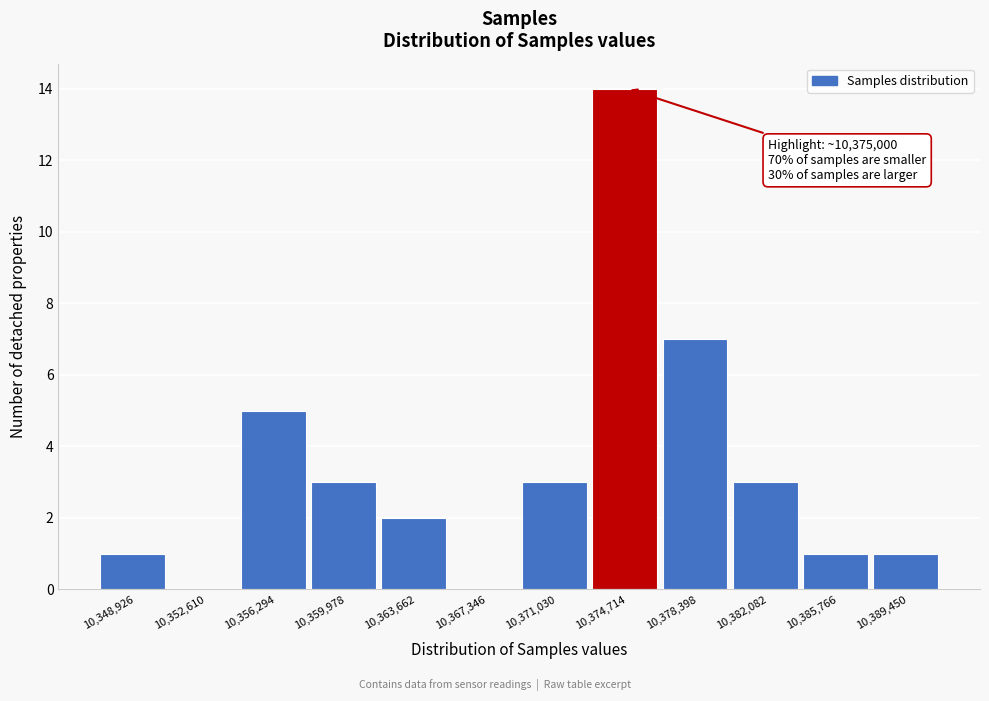

Reading left to right, transcribe all the data shown in this chart.

10,348,926=1	10,352,610=0	10,356,294=5	10,359,978=3	10,363,662=2	10,367,346=0	10,371,030=3	10,374,714=14	10,378,398=7	10,382,082=3	10,385,766=1	10,389,450=1